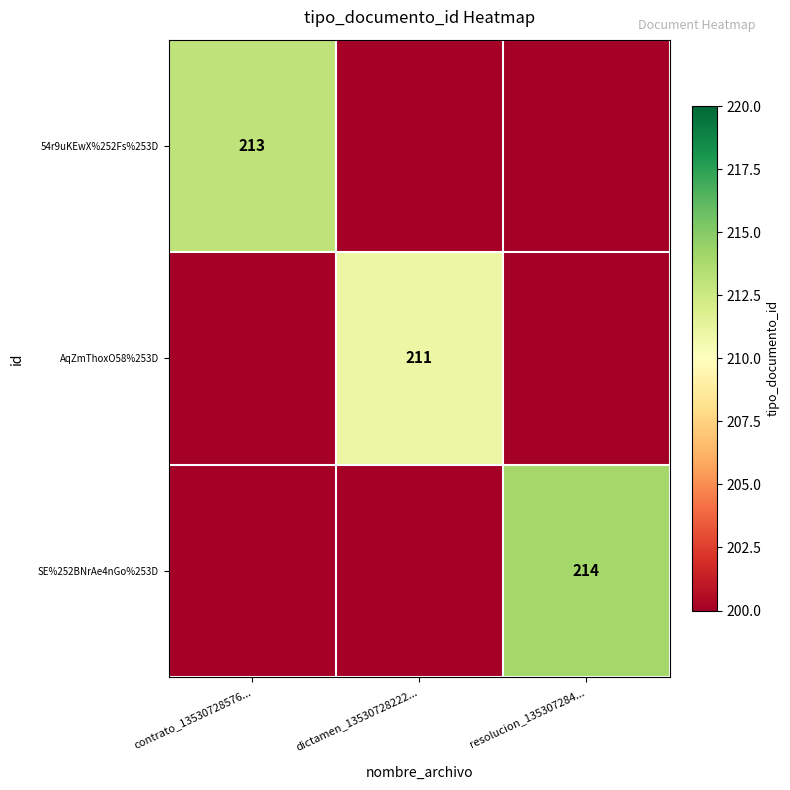

True or false: SE%252BNrAe4nGo%253D has a value of 116 at resolucion_135307284....

False